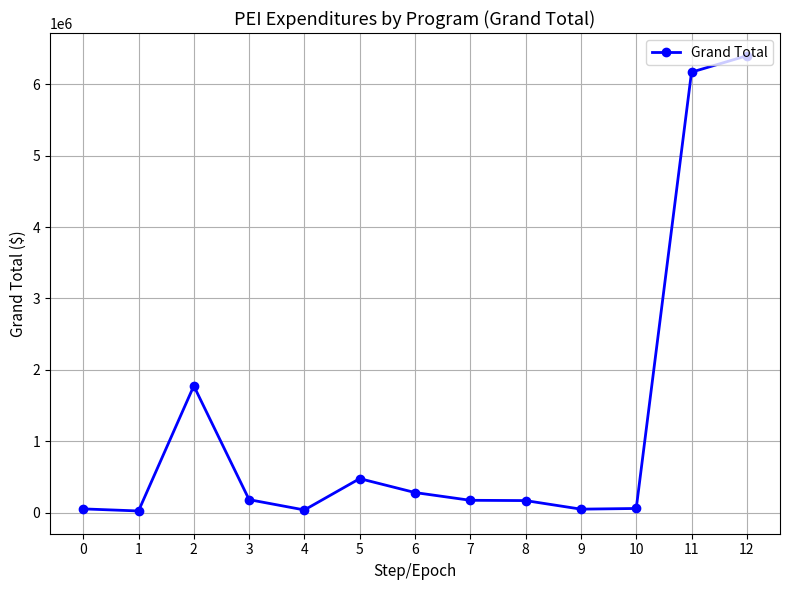

What is the value of the 4th point from the left?

182941.2